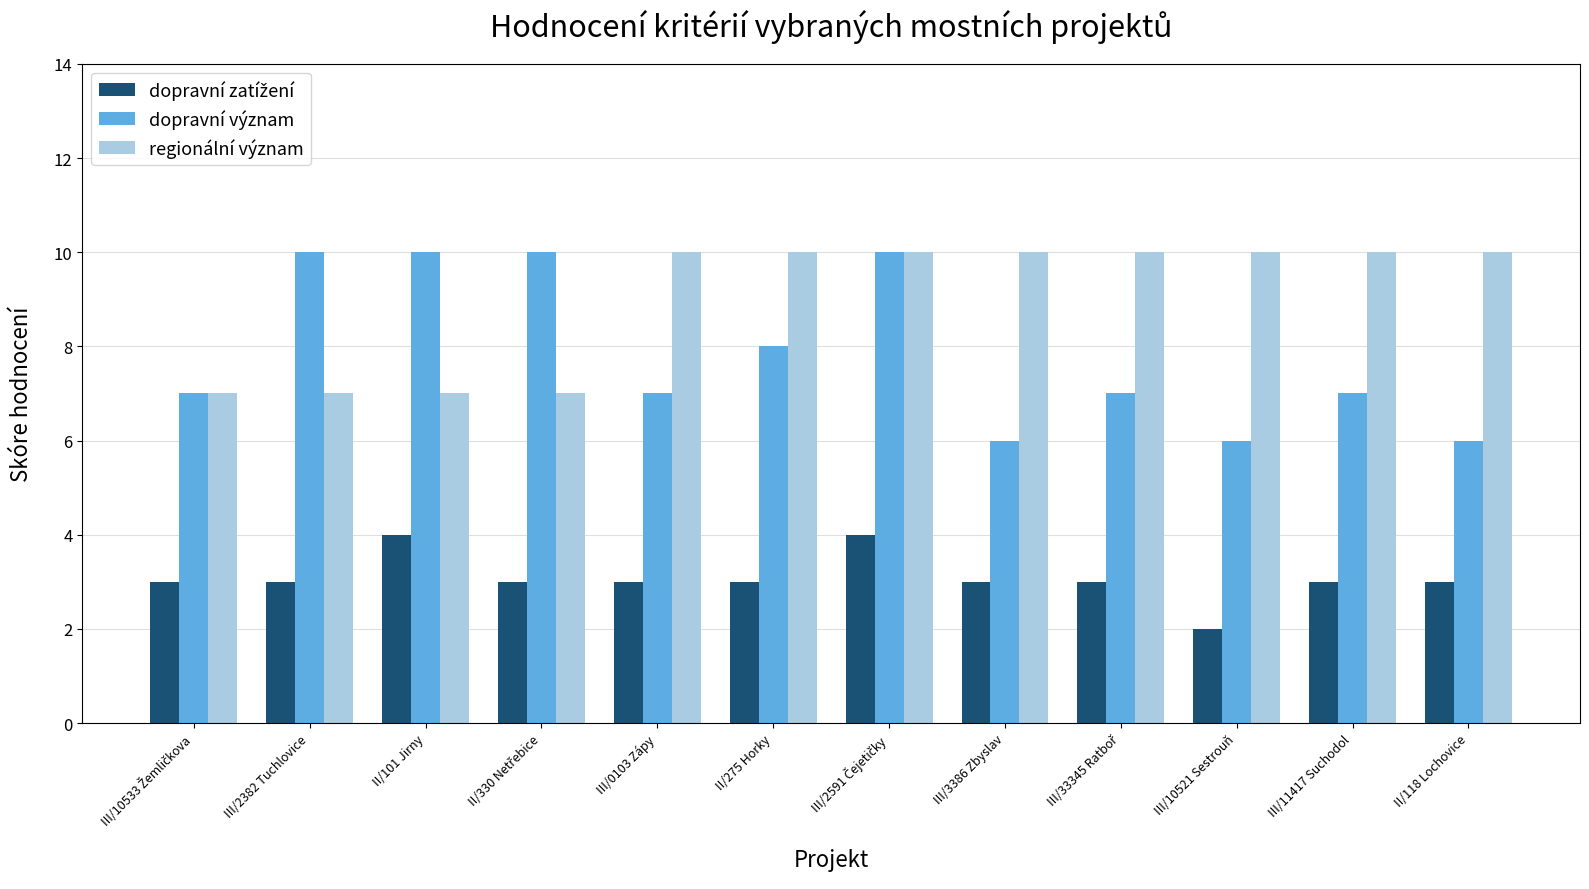

What position from the right is II/118 Lochovice?

1